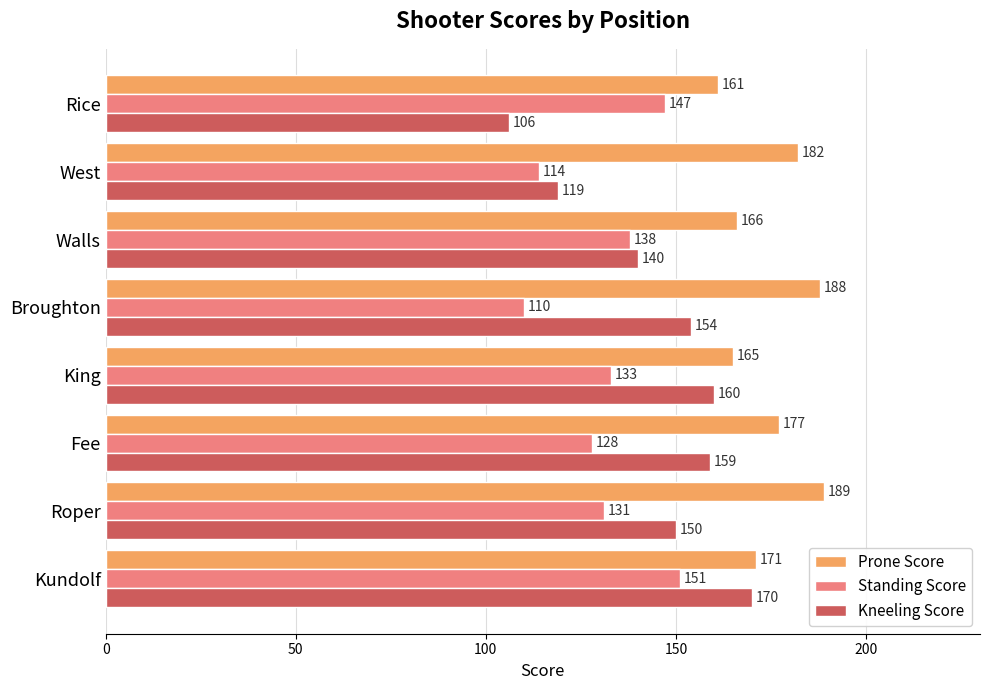

What is the difference between the second highest and second lowest values in the Standing Score series?

33